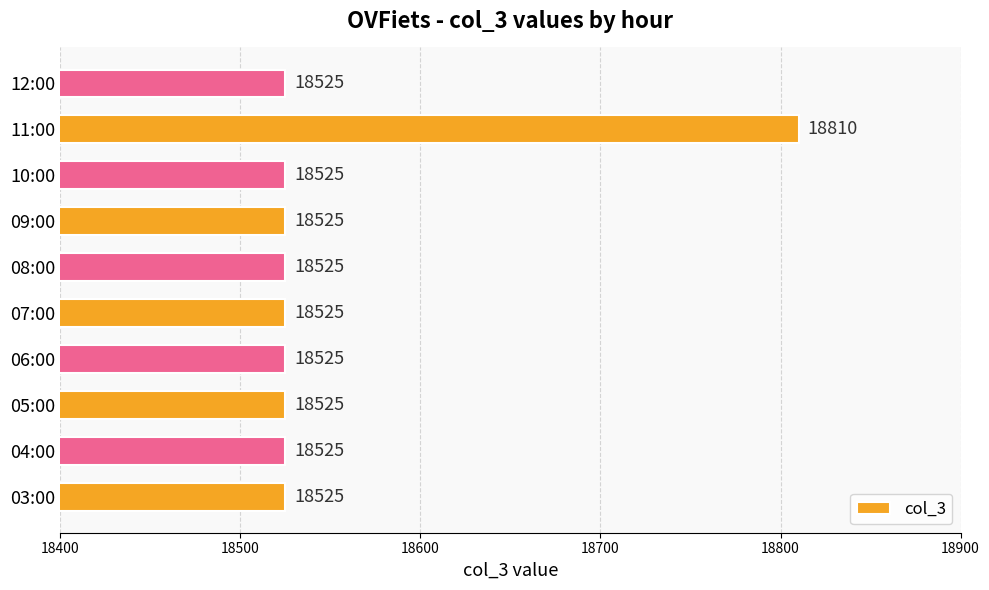

The chart shows a value of 6286 at 06:00. True or false?

False